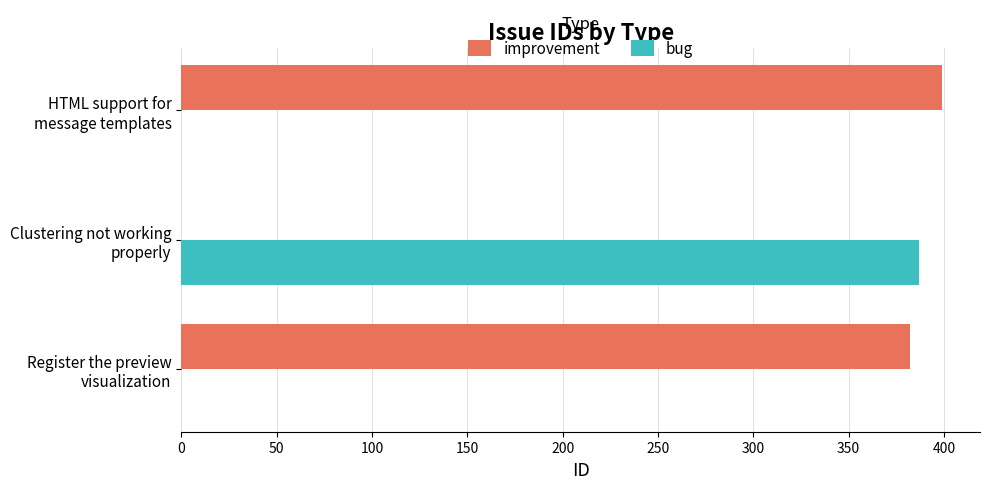

Which series has the largest range (max minus min)?

improvement